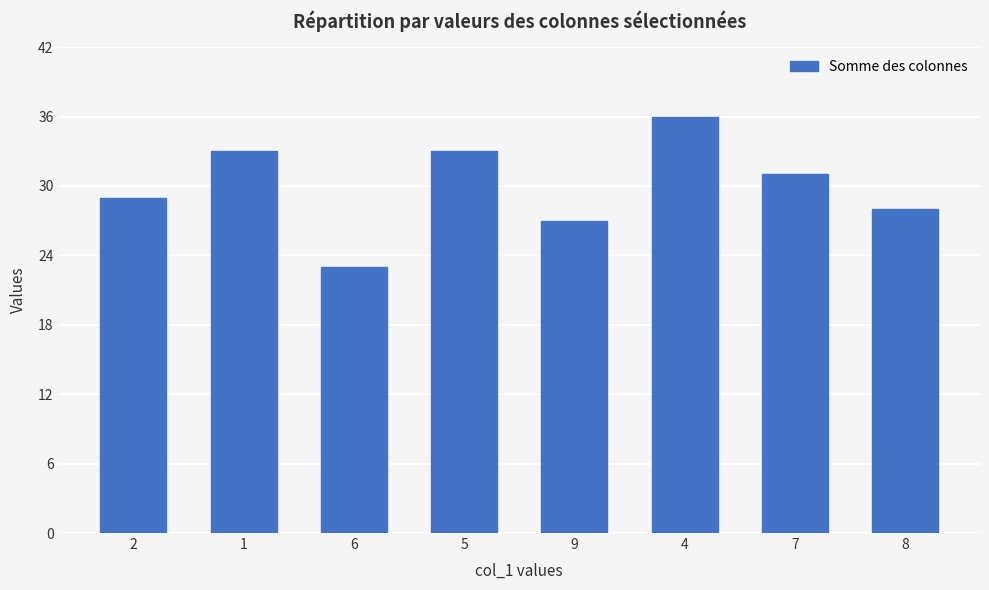

What is the average value?

30